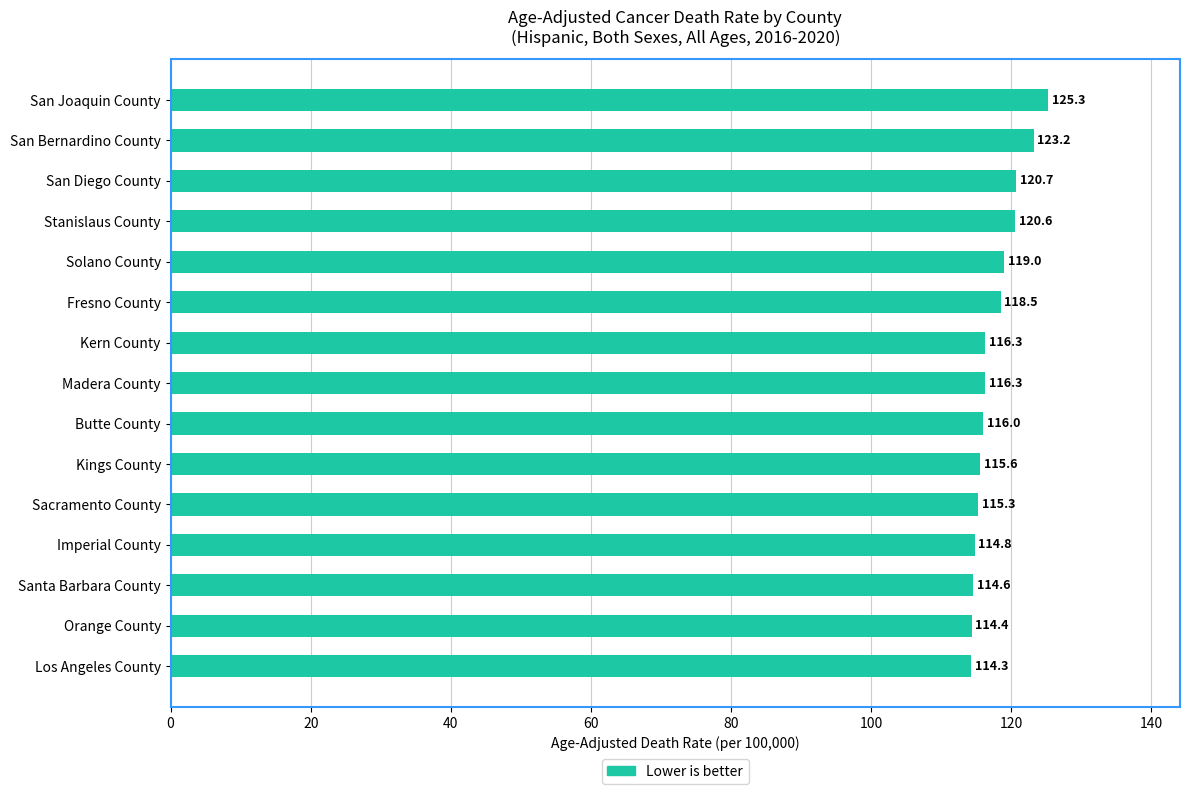

The chart shows a value of 33.3 at Sacramento County. True or false?

False